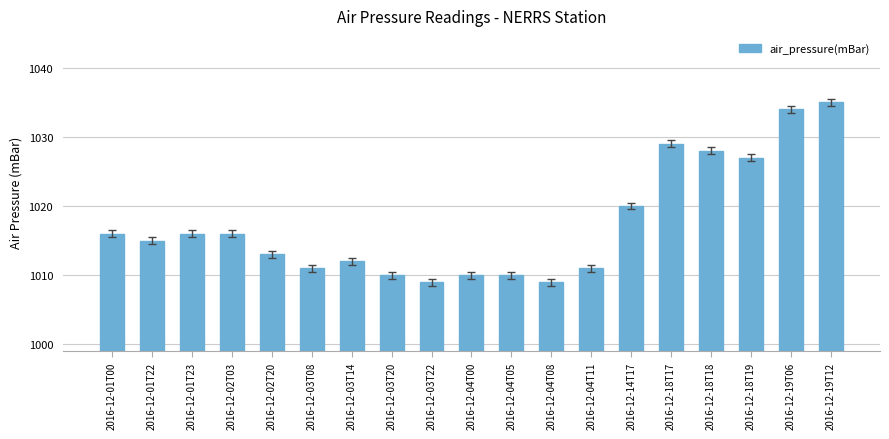

Reading left to right, list all the values displayed in this chart.

2016-12-01T00=1016	2016-12-01T22=1015	2016-12-01T23=1016	2016-12-02T03=1016	2016-12-02T20=1013	2016-12-03T08=1011	2016-12-03T14=1012	2016-12-03T20=1010	2016-12-03T22=1009	2016-12-04T00=1010	2016-12-04T05=1010	2016-12-04T08=1009	2016-12-04T11=1011	2016-12-14T17=1020	2016-12-18T17=1029	2016-12-18T18=1028	2016-12-18T19=1027	2016-12-19T06=1034	2016-12-19T12=1035